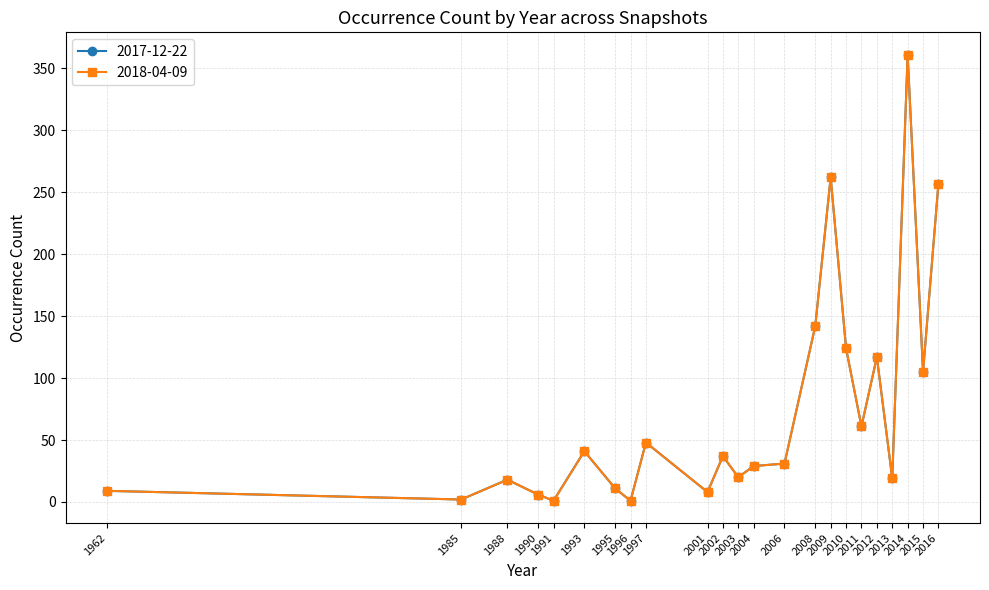

At which label does 2018-04-09 first exceed 31?

1993